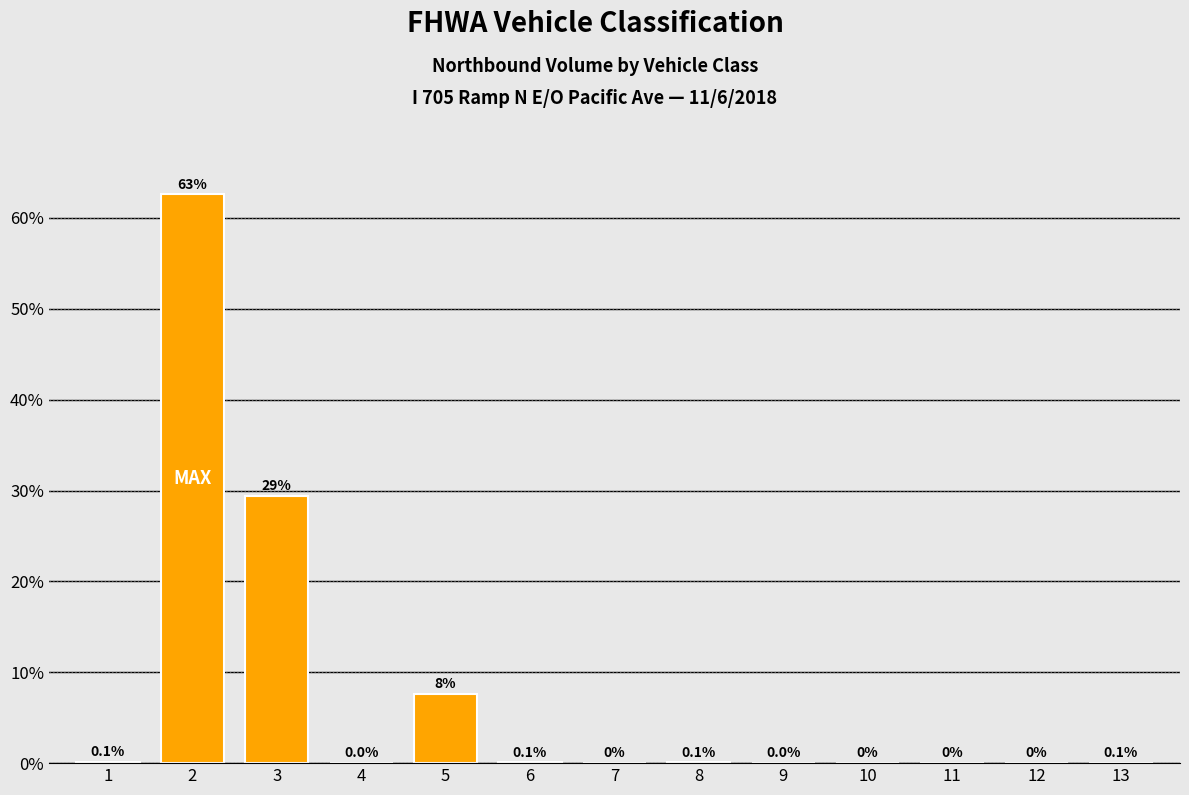

What is the maximum value shown in the chart?

62.6